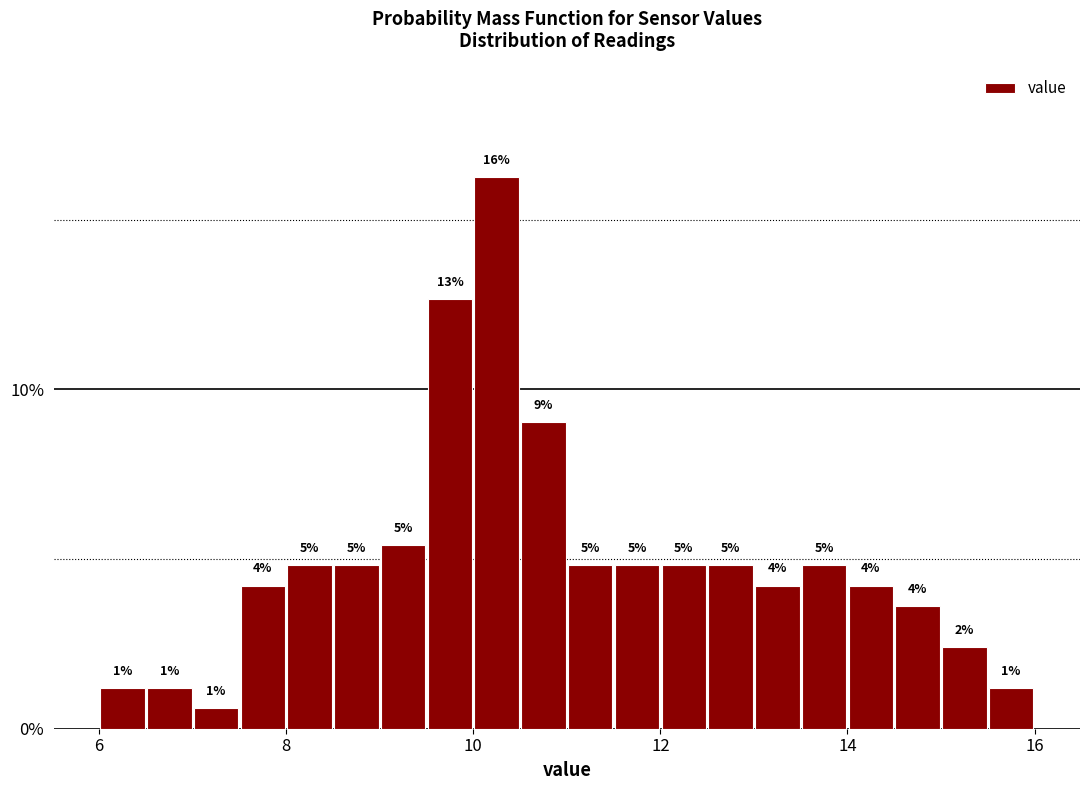

Read against the x-axis, roughly where is the centre of the tallest bar?

10.2